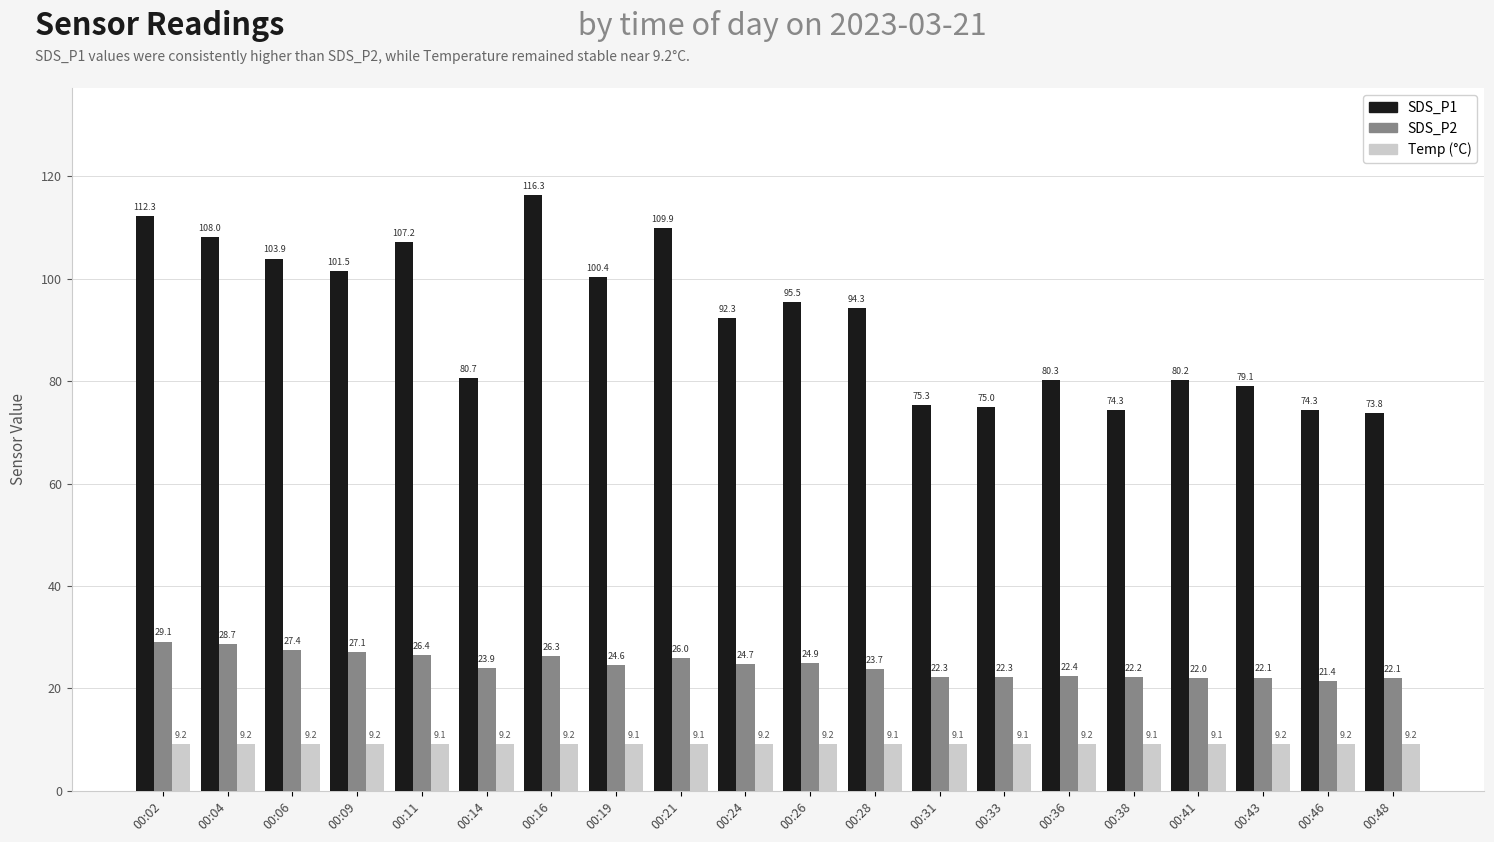

What is the total value across all series at 00:14?

113.8